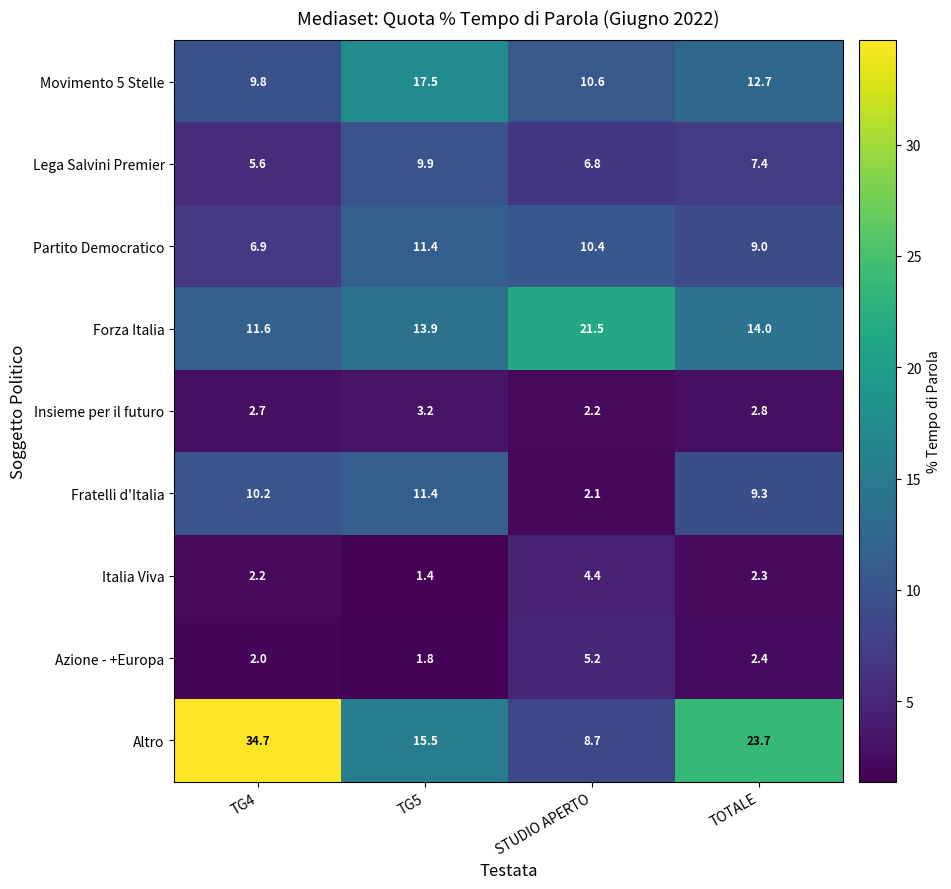

At which category does the chart reach its minimum across all series?

TG5